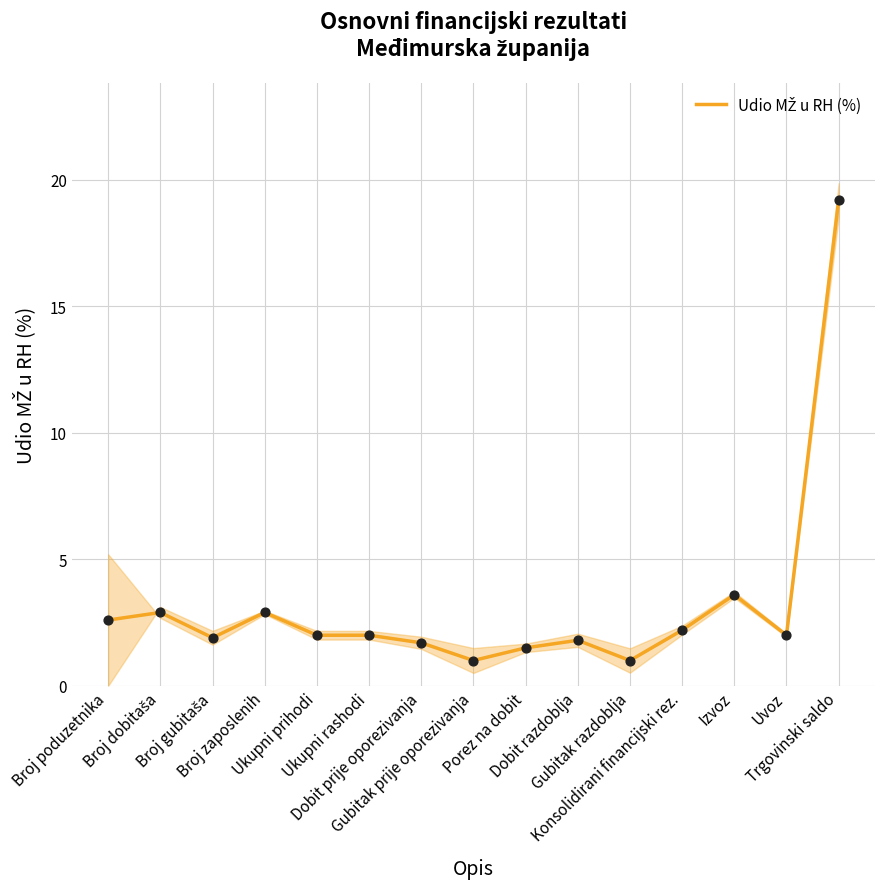

Between Broj gubitaša and Uvoz, which is larger?

Uvoz